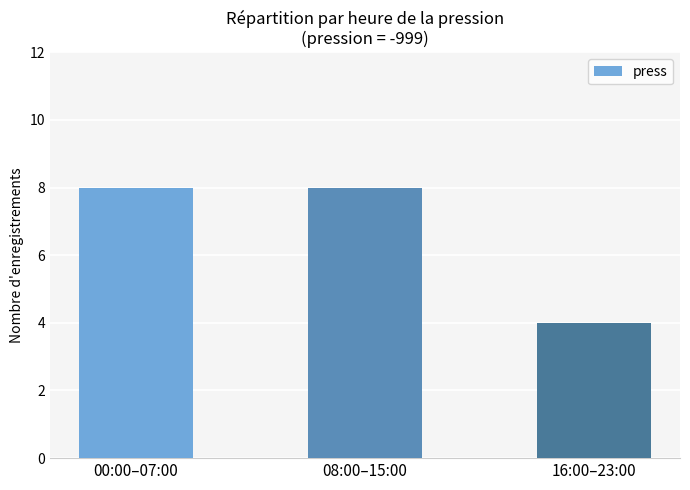

What is the value of the 1st bar from the left?

8